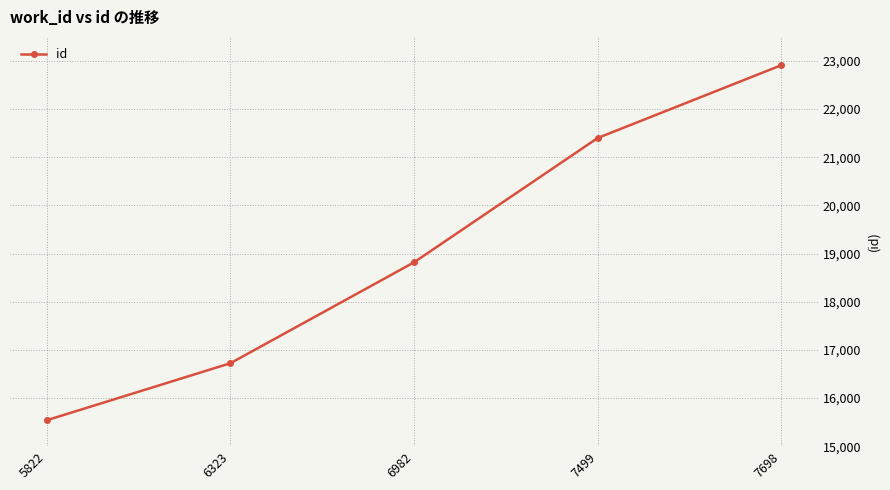

Does the chart have visible grid lines?

Yes